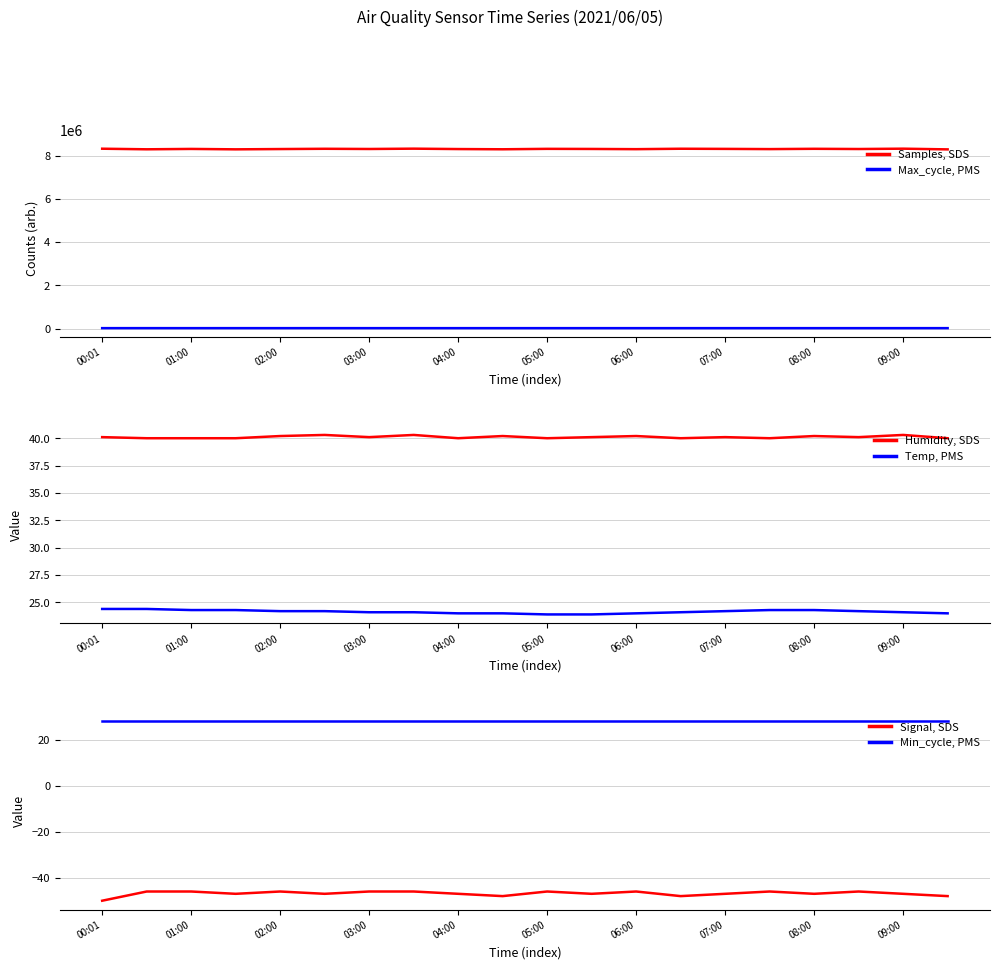

What are all the series names shown in the legend?

Samples, SDS, Max_cycle, PMS, Humidity, SDS, Temp, PMS, Signal, SDS, Min_cycle, PMS